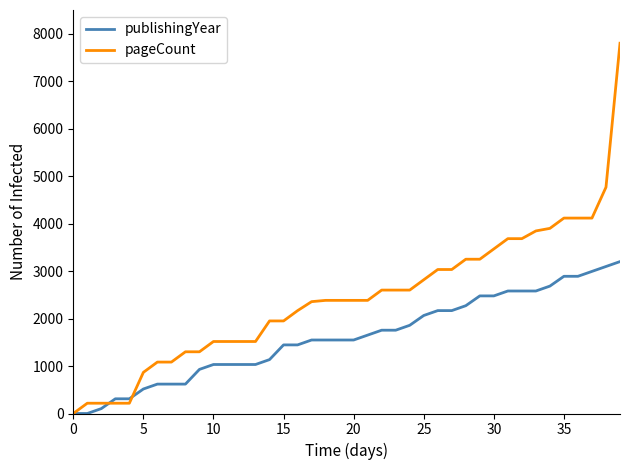

List the series in order of their peak value, highest first.

pageCount, publishingYear